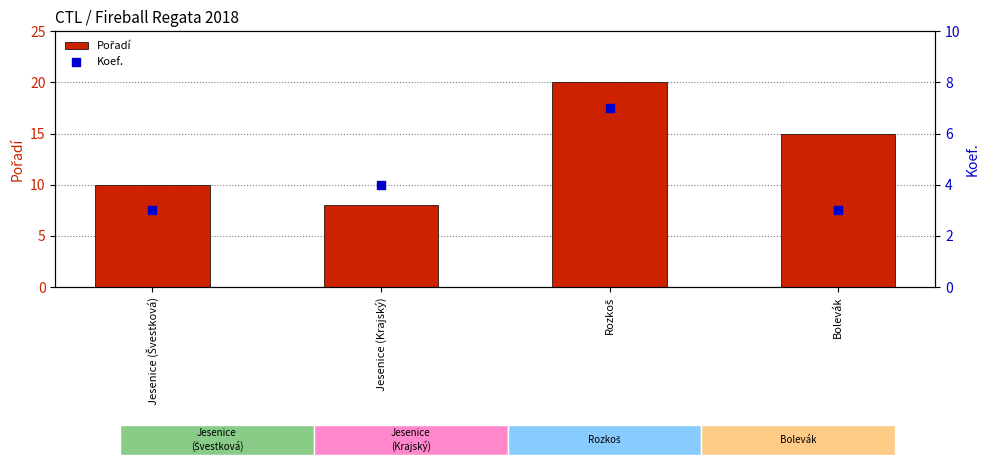

At how many categories does at least one series exceed 6?

4